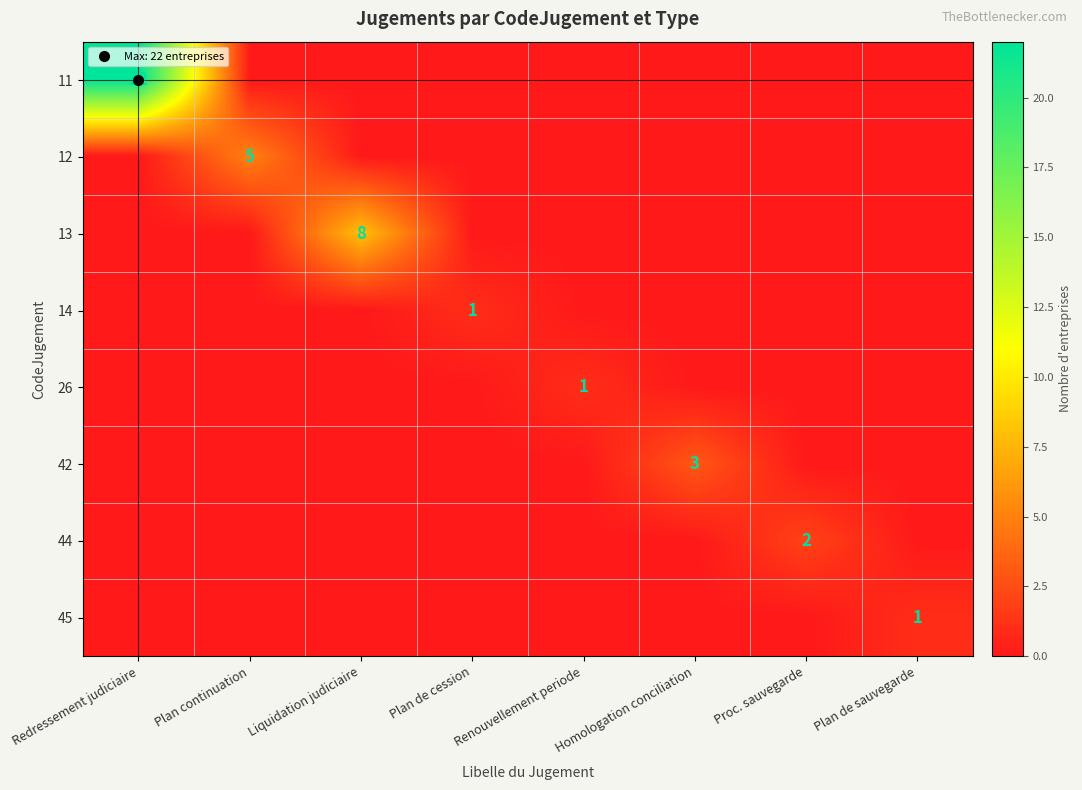

What is the spread (max minus min) of values at Plan continuation?

5